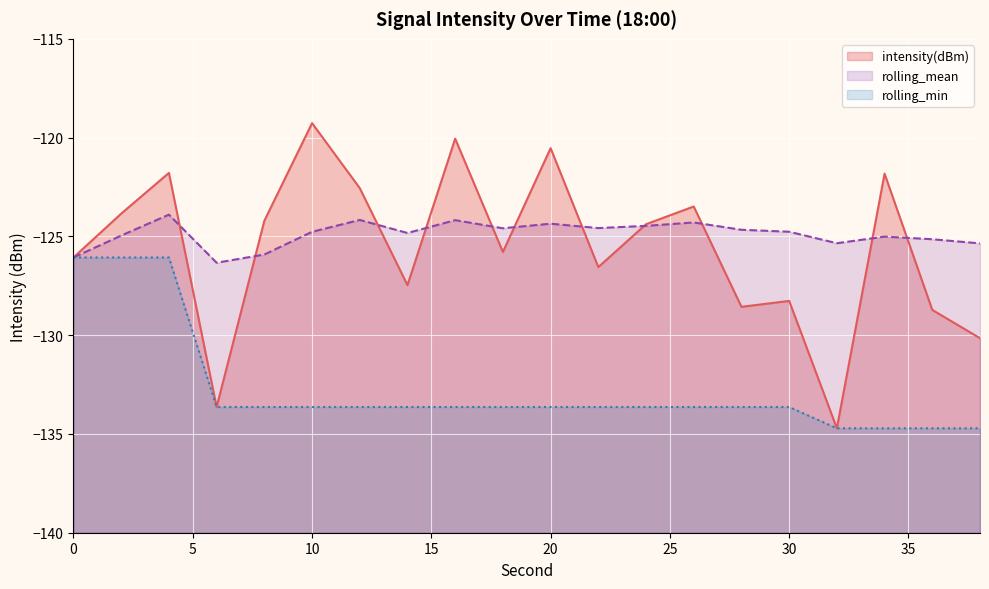

True or false: rolling_min and rolling_mean cross at least once.

False